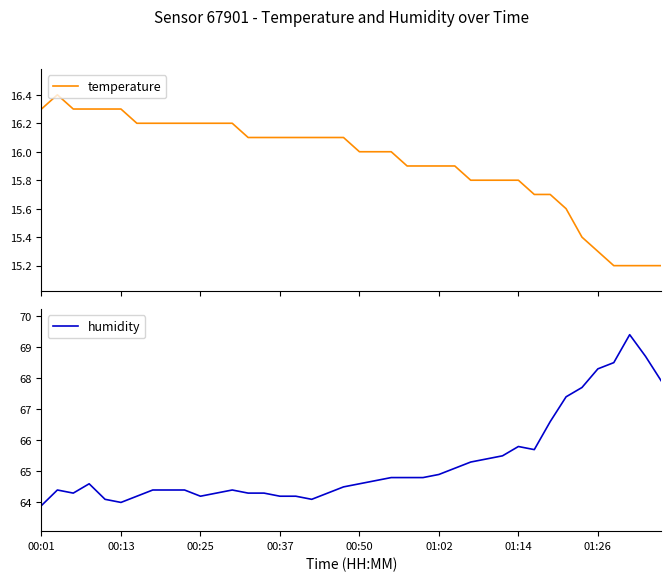

Is it true that temperature equals 25.5 at 00:25?

False